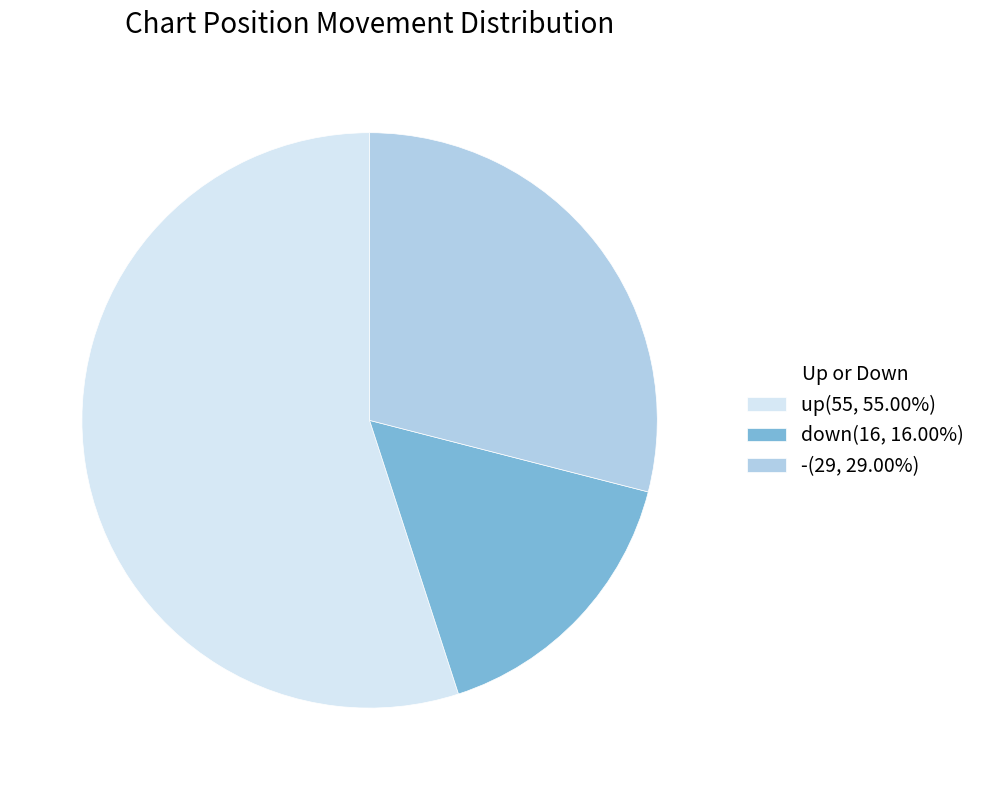

Approximately how many times larger is the value at -(29, 29.00%) compared to down(16, 16.00%)?

1.8